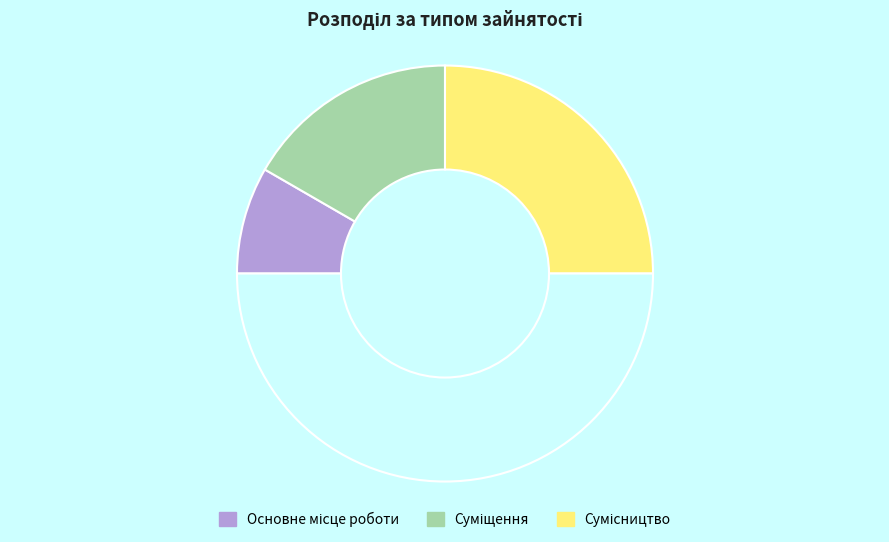

How many slices are in this pie chart?

4